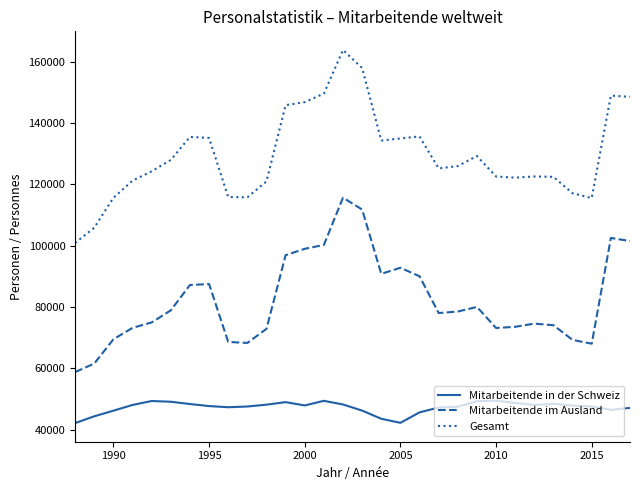

True or false: Mitarbeitende im Ausland and Gesamt intersect in this chart.

False